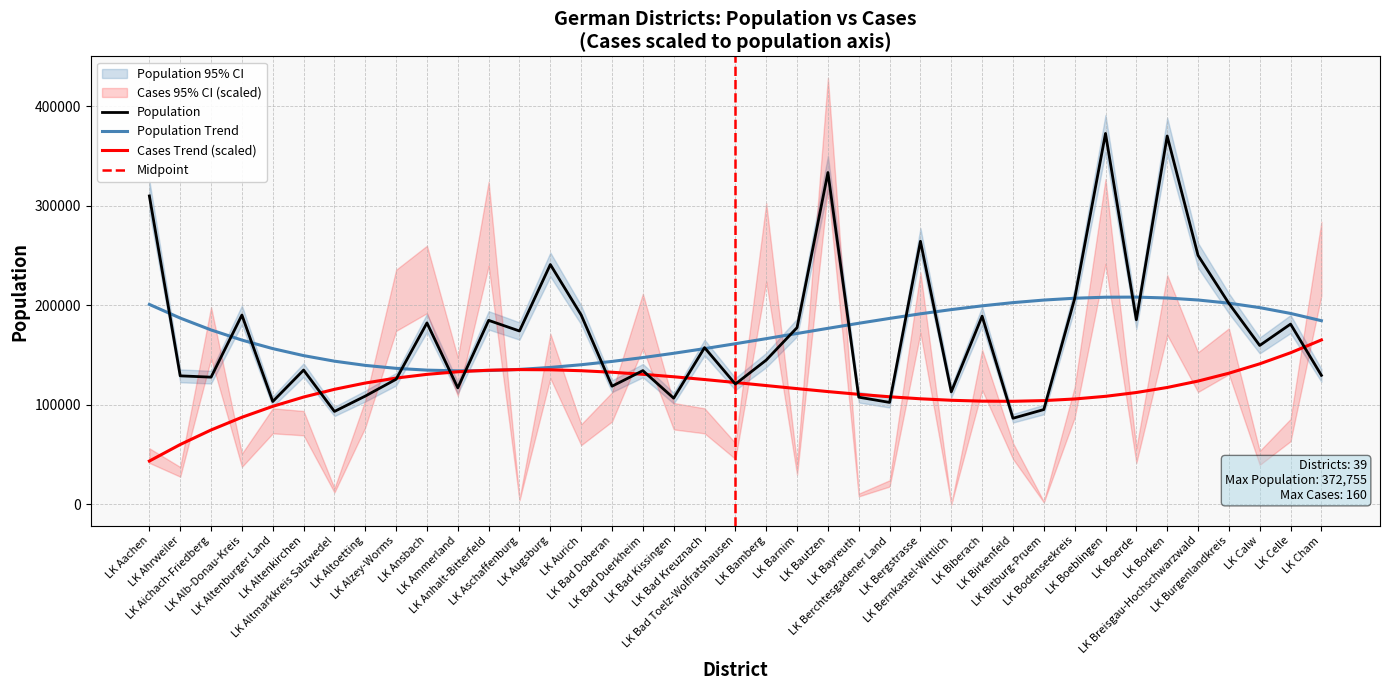

True or false: the data shows 198147 at LK Alzey-Worms.

False